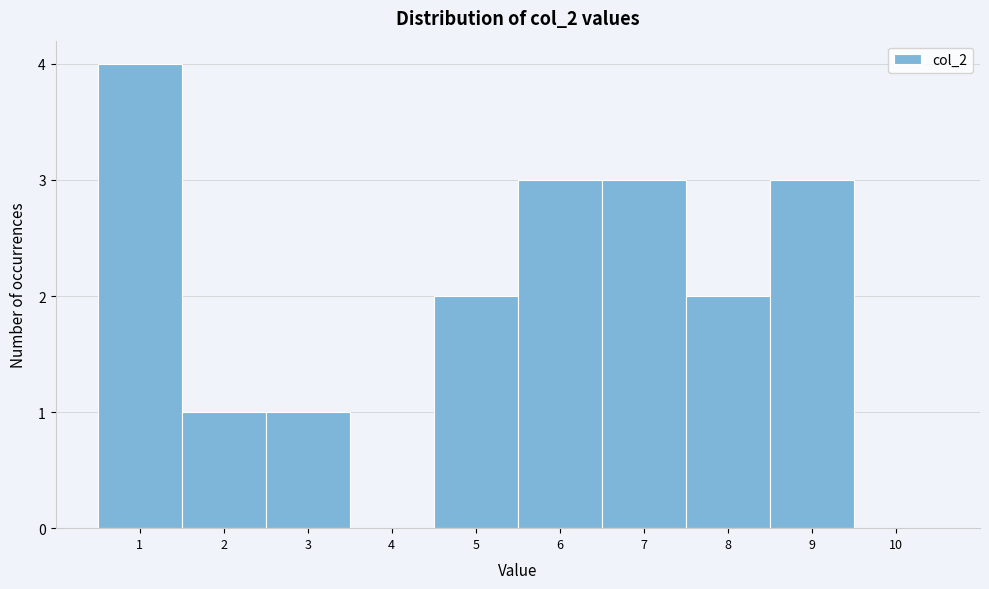

Over which range of the x-axis is the bar tallest?

0.5 to 1.5